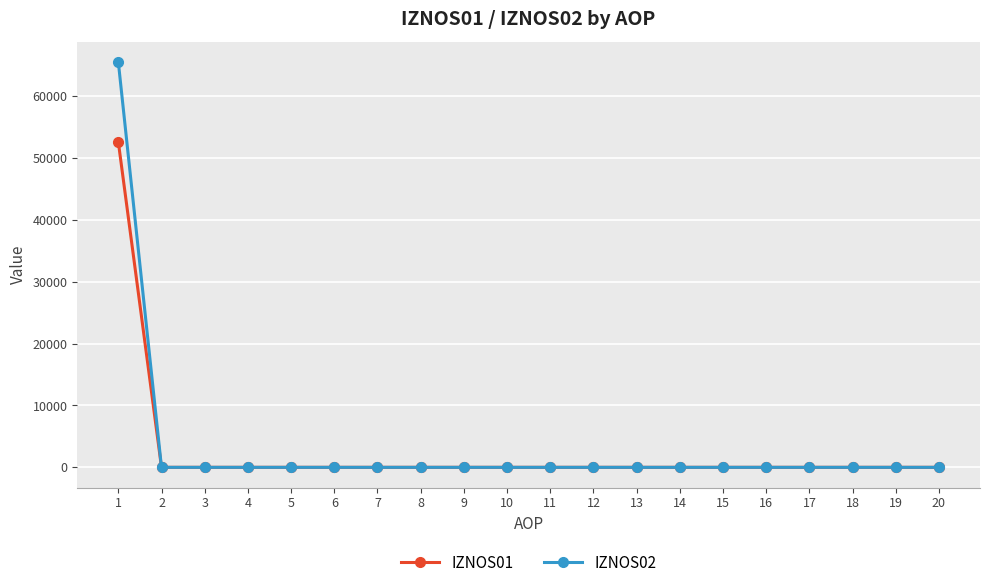

At which category is the sum across all series the highest?

1